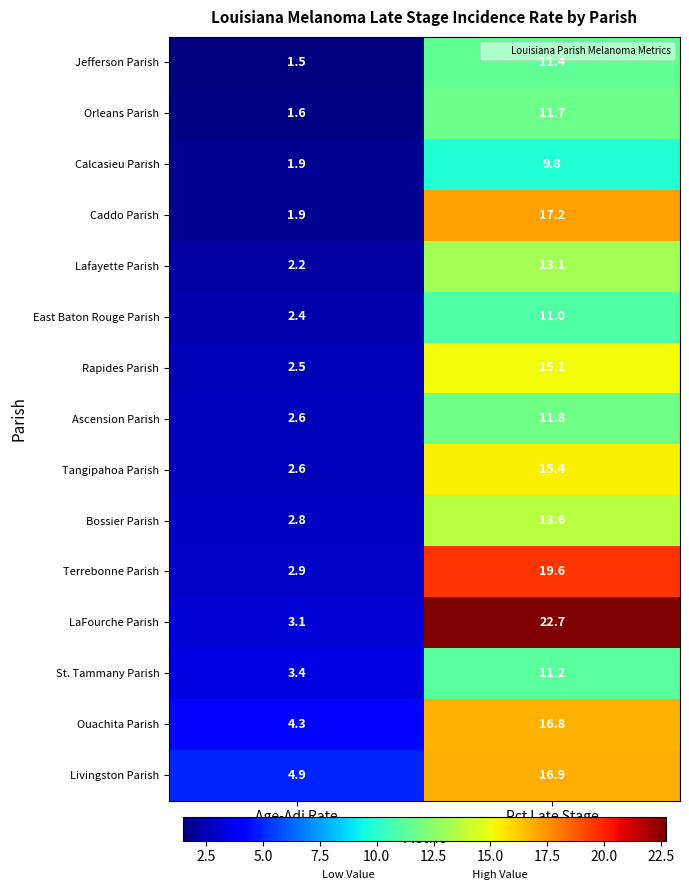

What is the difference between the Jefferson Parish values at Age-Adj Rate and Pct Late Stage?

9.9